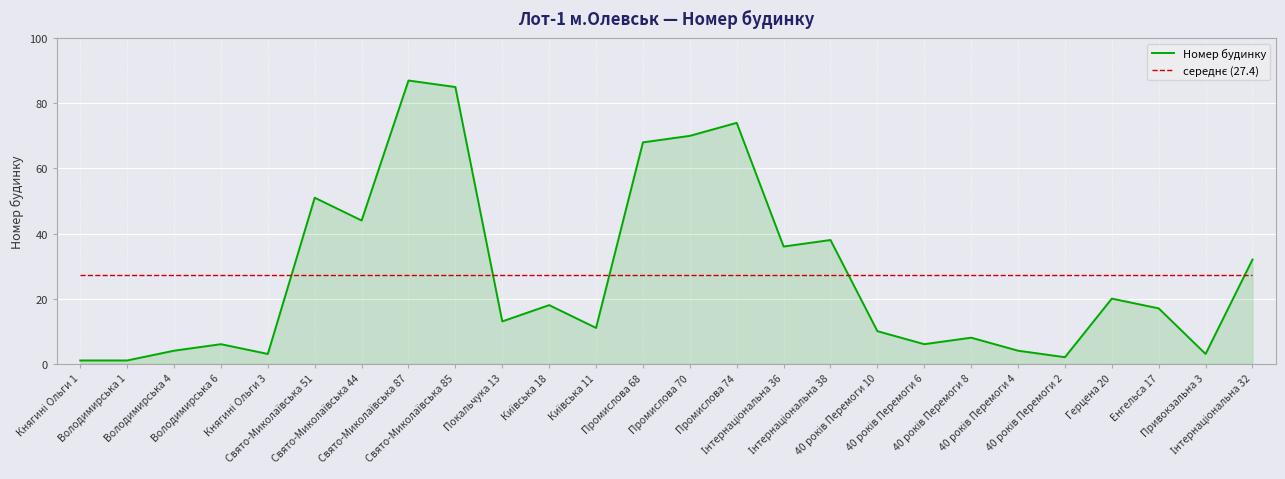

True or false: Номер будинку has more than 2 interior local peaks.

True